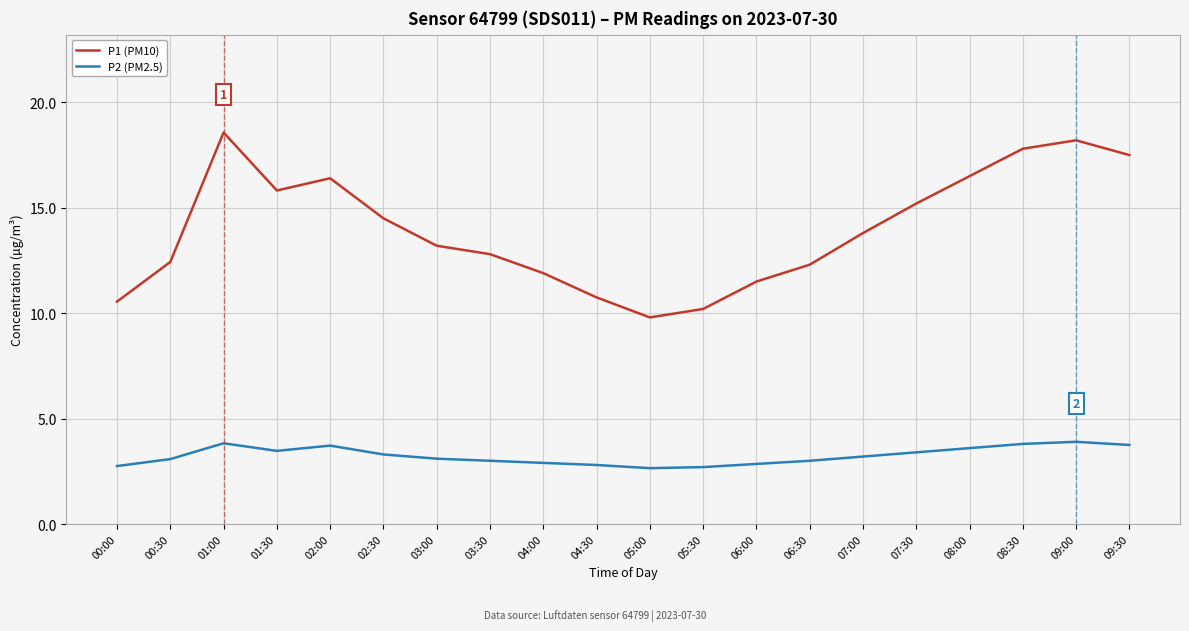

What is the maximum value shown in the chart?

18.6